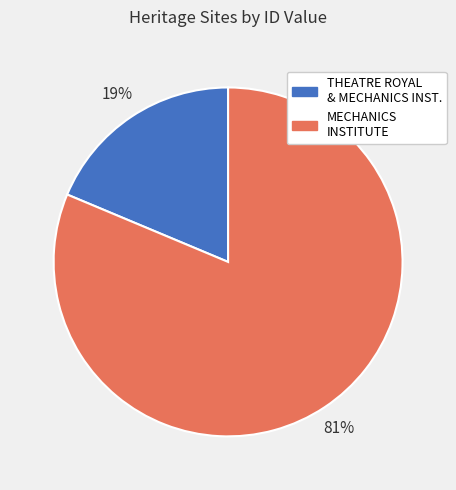

To the nearest percent, what is the average slice percentage?

50%